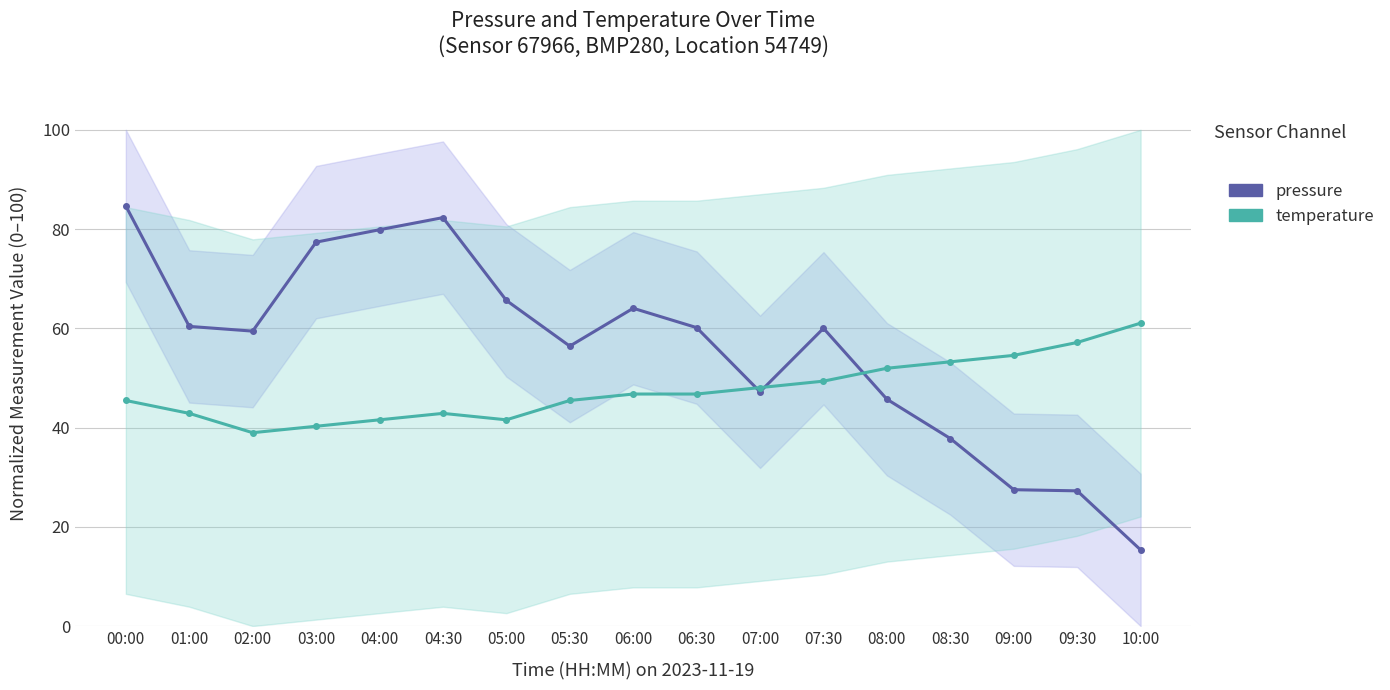

The value of temperature at 07:00 is 48.1. True or false?

True